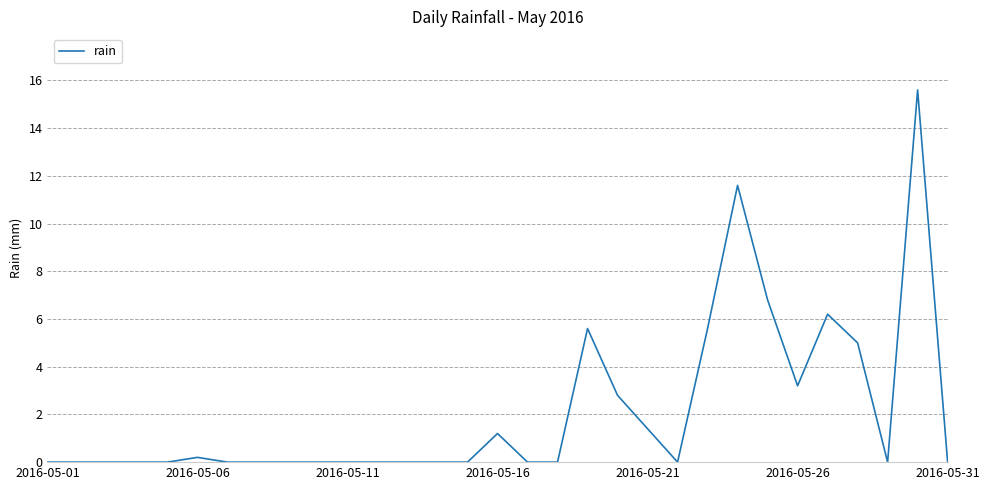

What is the greatest value displayed?

15.6